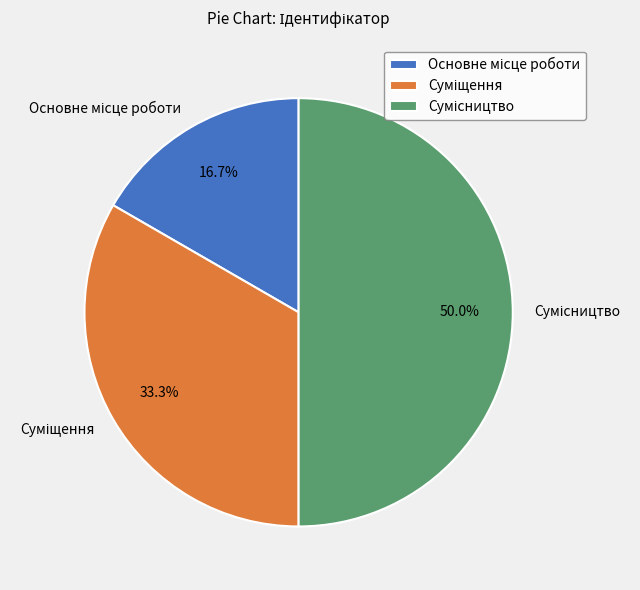

How many segments does this pie chart have?

3